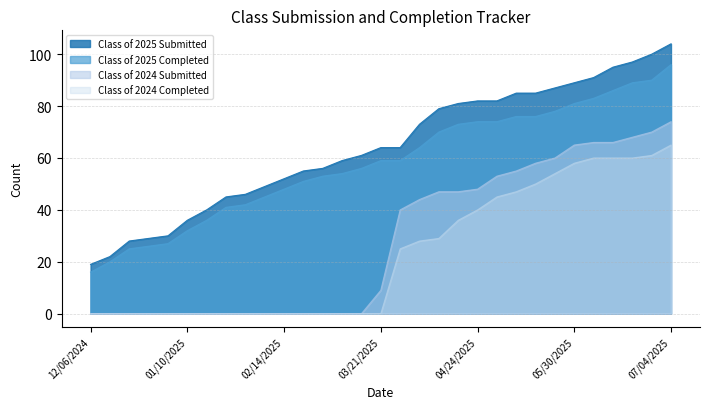

What is the value of the Class of 2024 Submitted point at the 18th from the left?

44